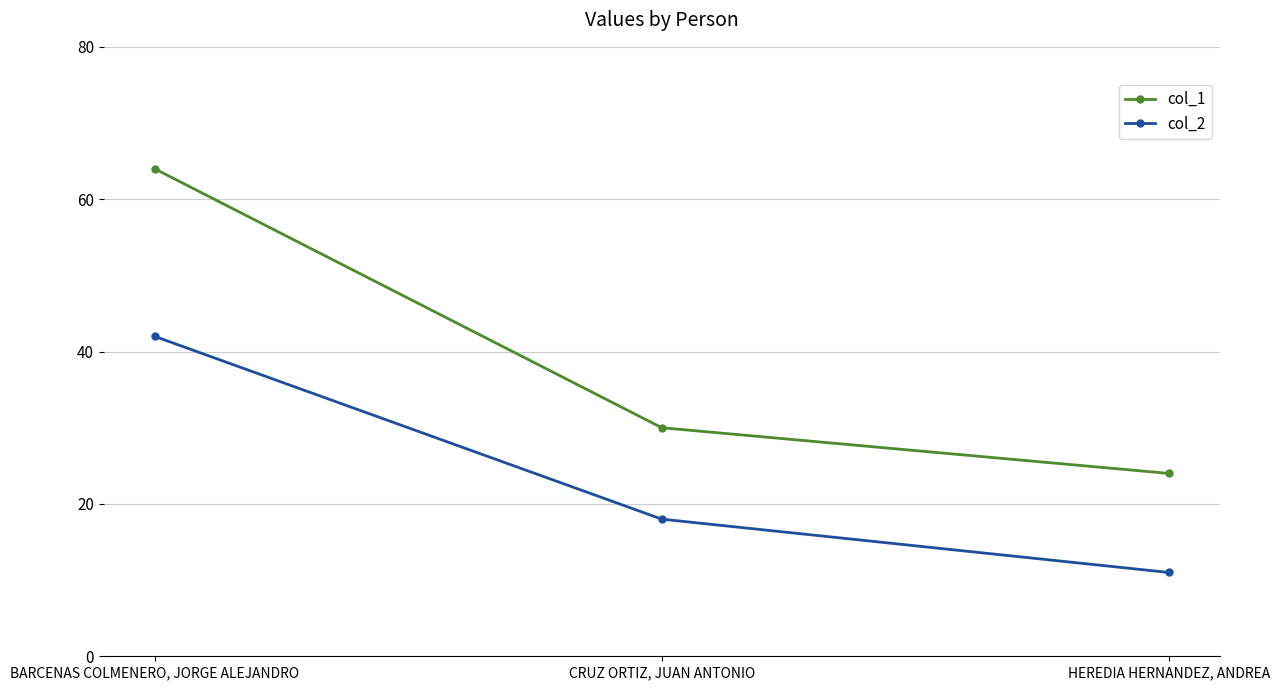

What are all the series names shown in the legend?

col_1, col_2